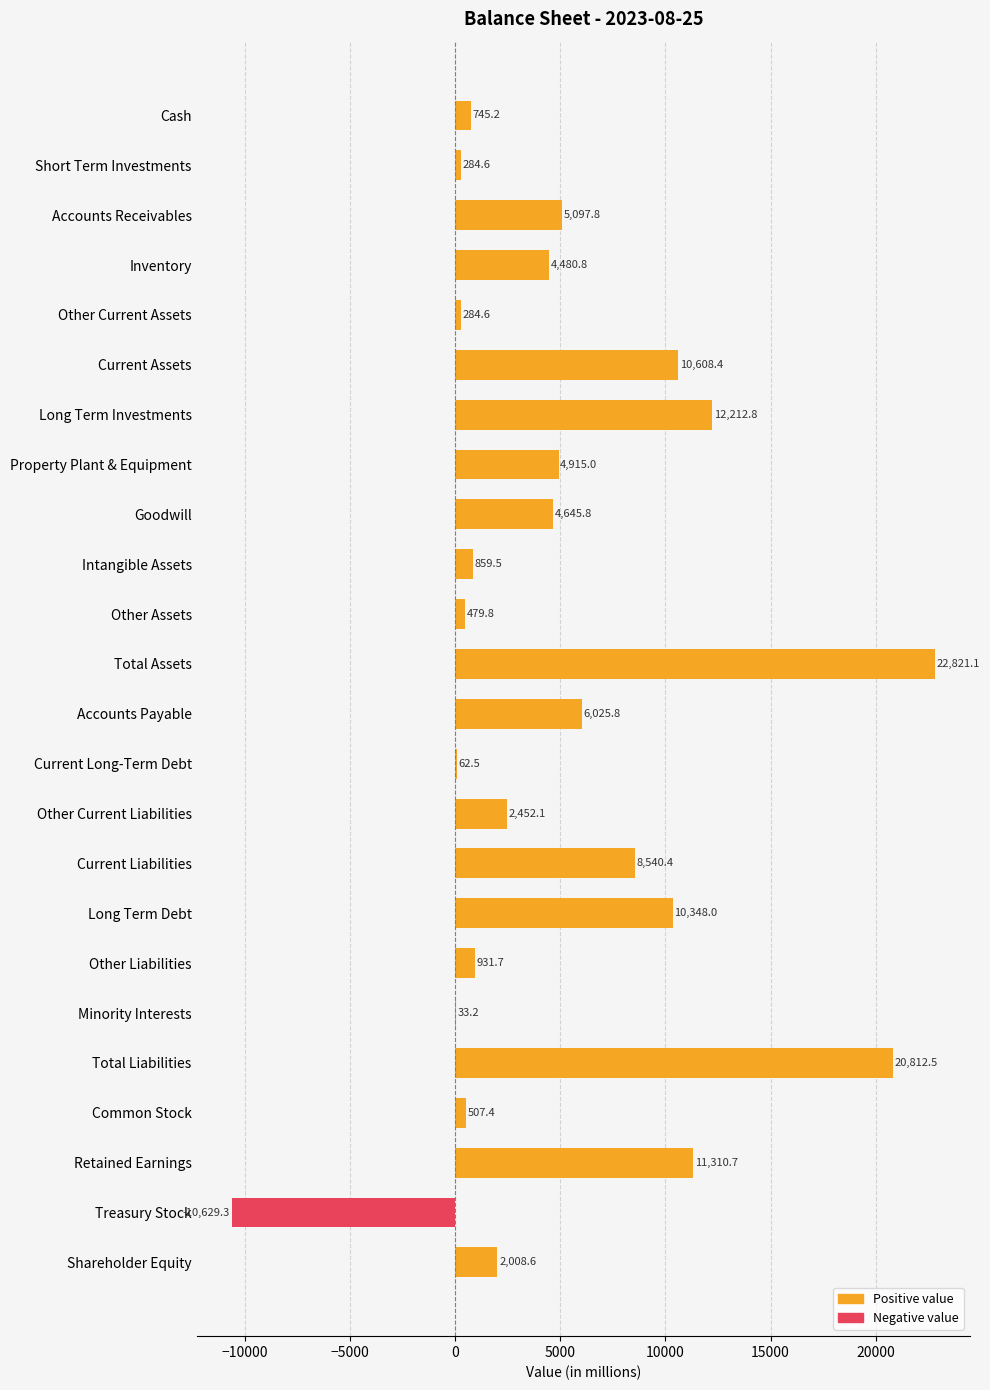

How many categories are shown in the chart?

24